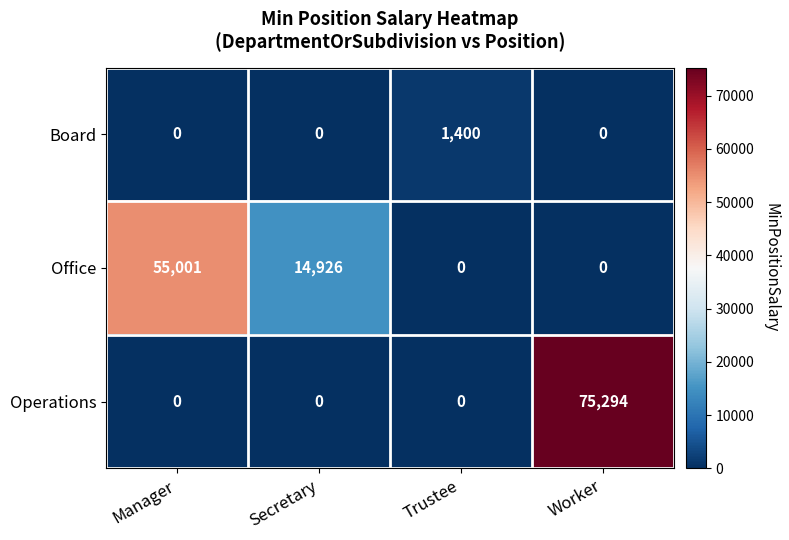

How many Board values are between 0 and 1400?

4